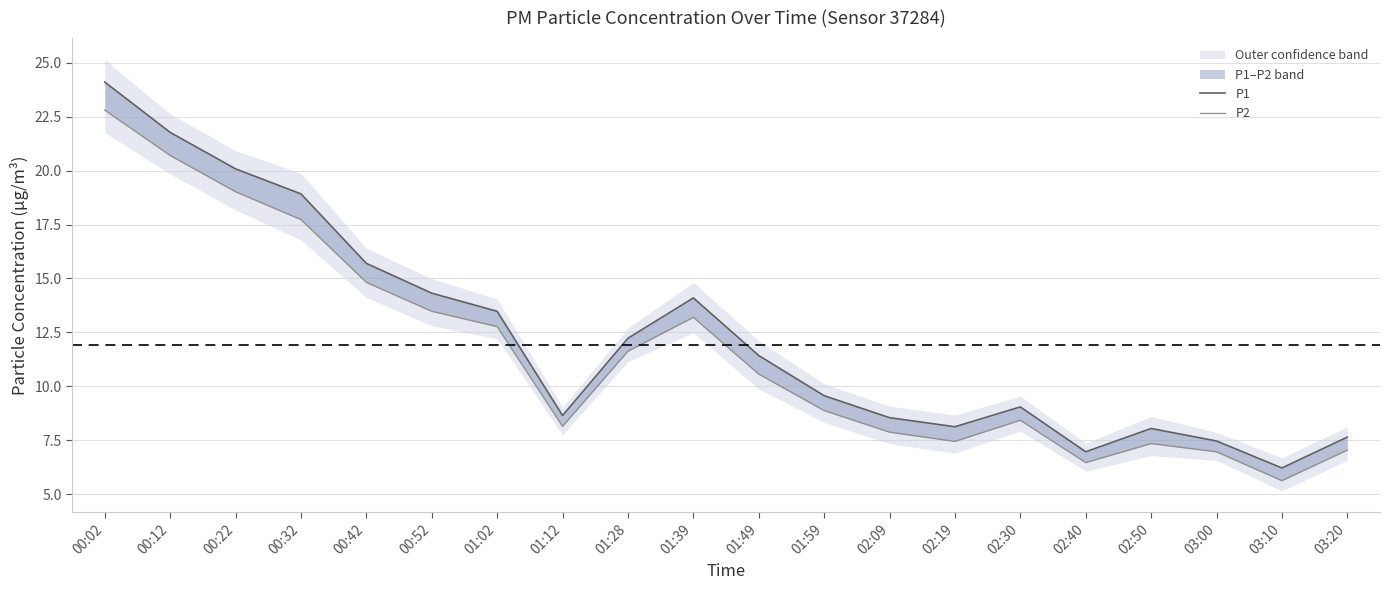

What is the average value of the P2 series?

11.5